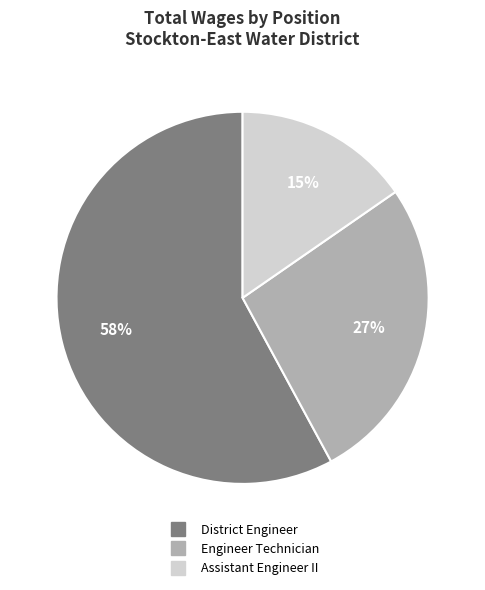

Is it true that District Engineer is 58% of the pie?

True